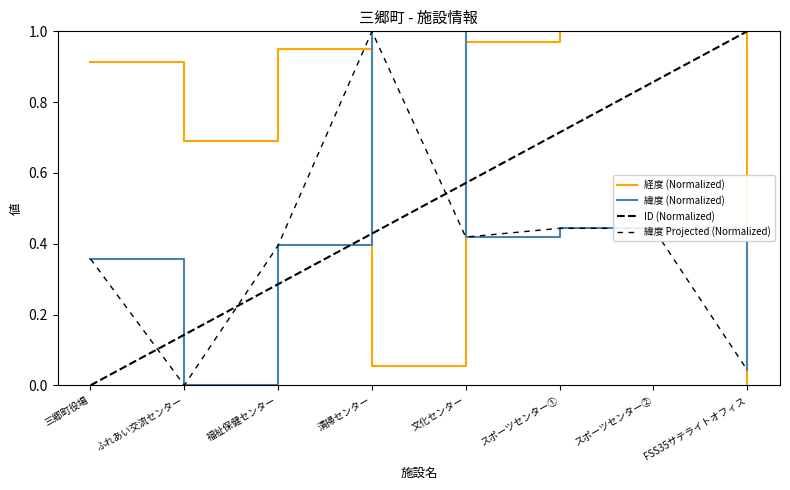

Does the chart display data point markers on the line(s)?

No